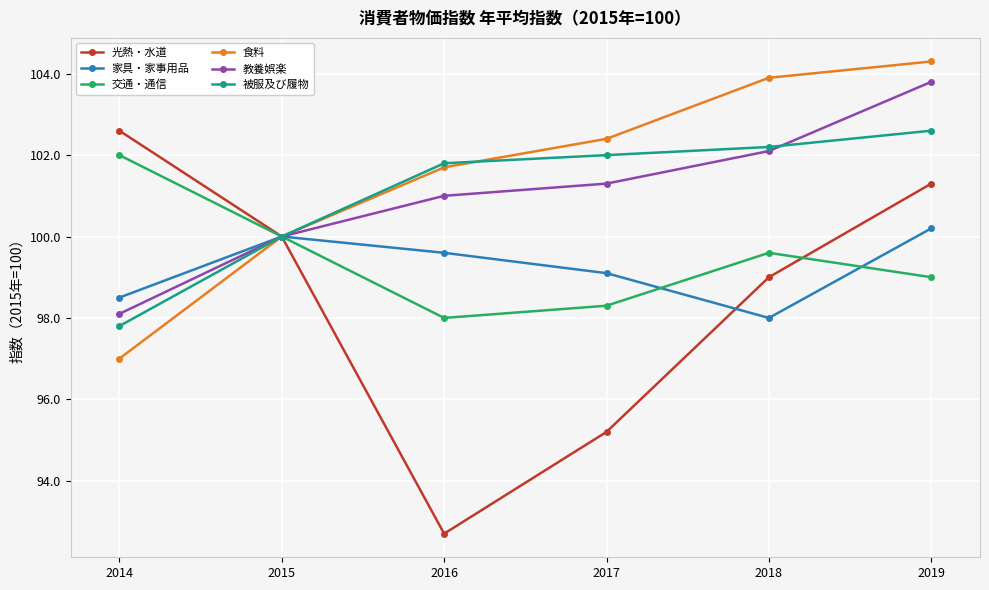

What is the spread (max minus min) of values at 2016?

9.1